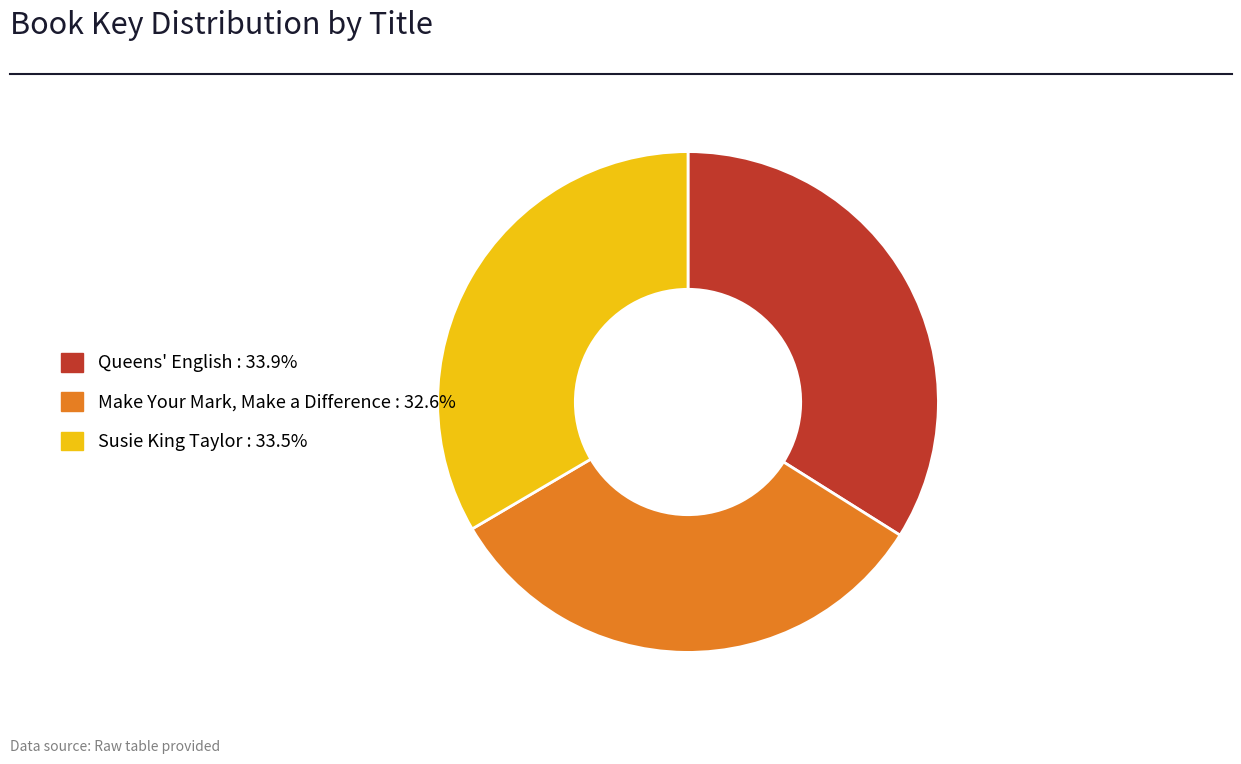

Does Queens' English represent more than half of the total?

No